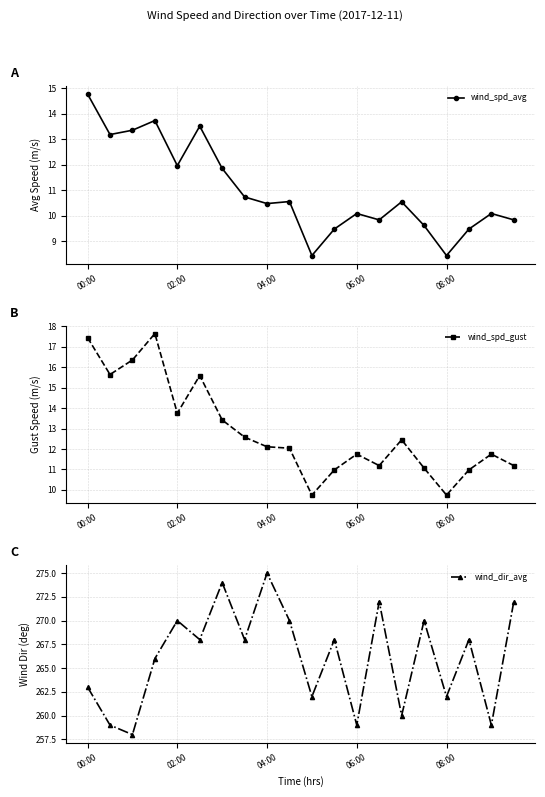

Which category has the highest value in the wind_dir_avg series?

04:00